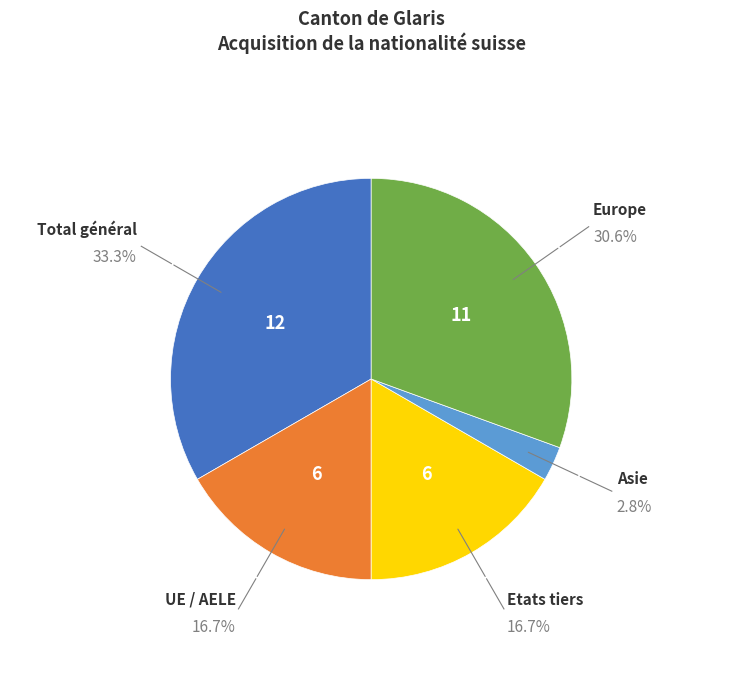

Is there a majority slice in this chart?

No